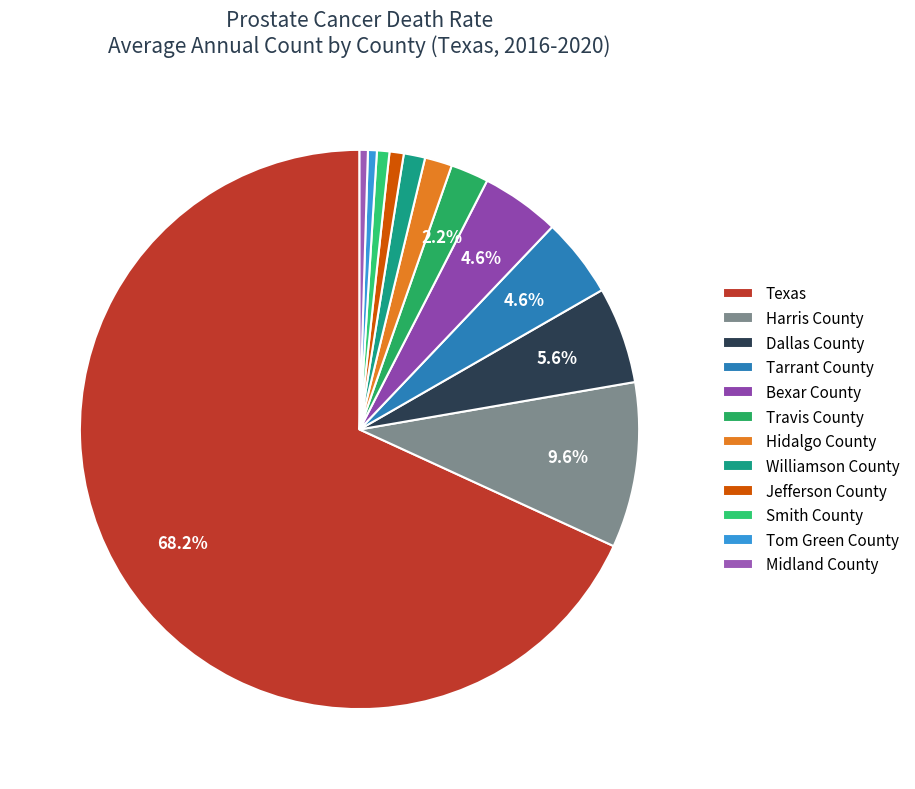

Which has a higher value, Smith County or Travis County?

Travis County